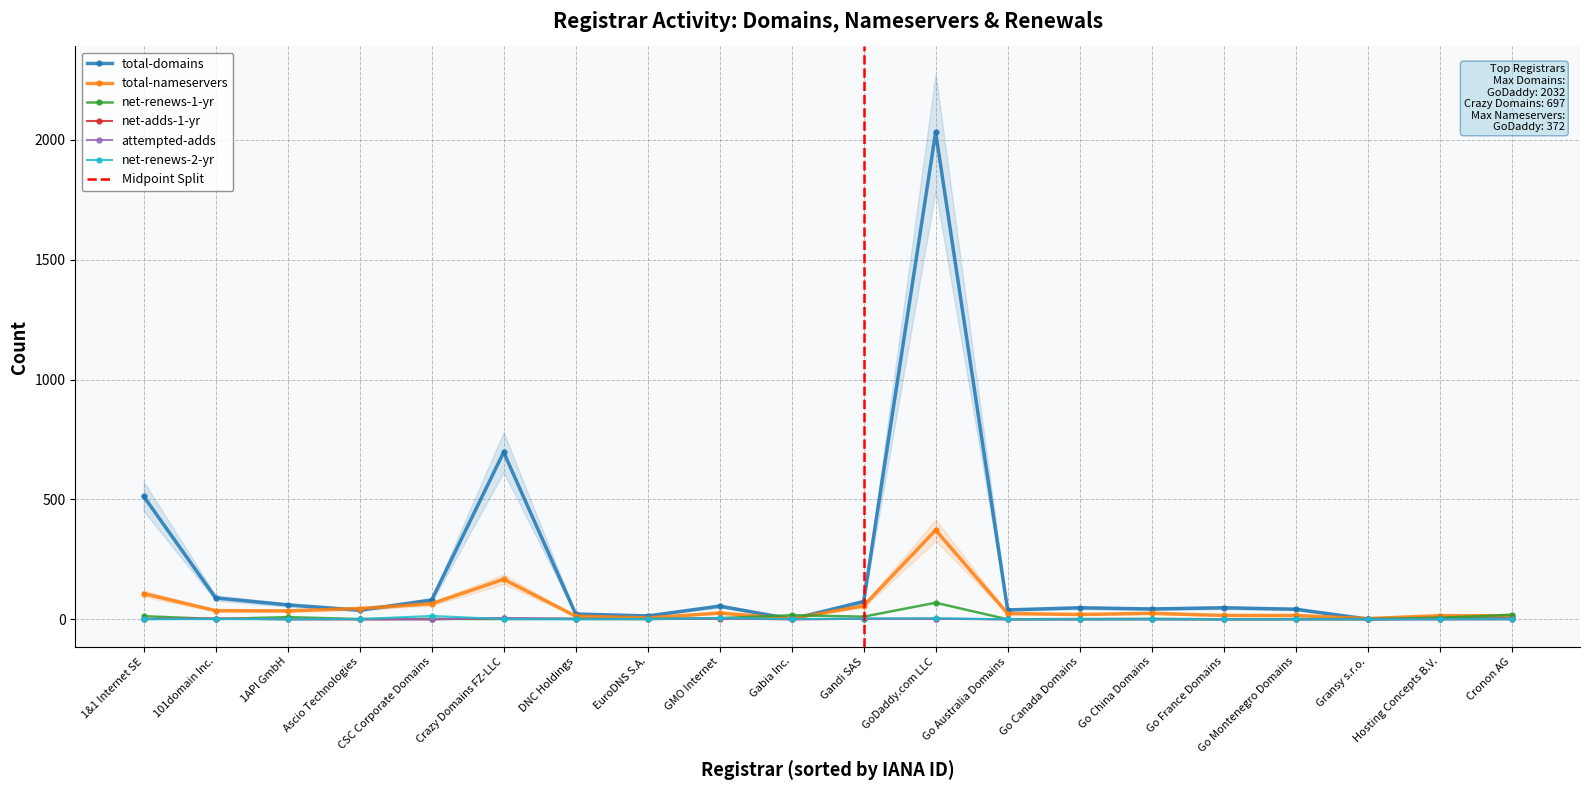

List the series in order of their peak value, lowest first.

net-adds-1-yr, attempted-adds, net-renews-2-yr, net-renews-1-yr, total-nameservers, total-domains